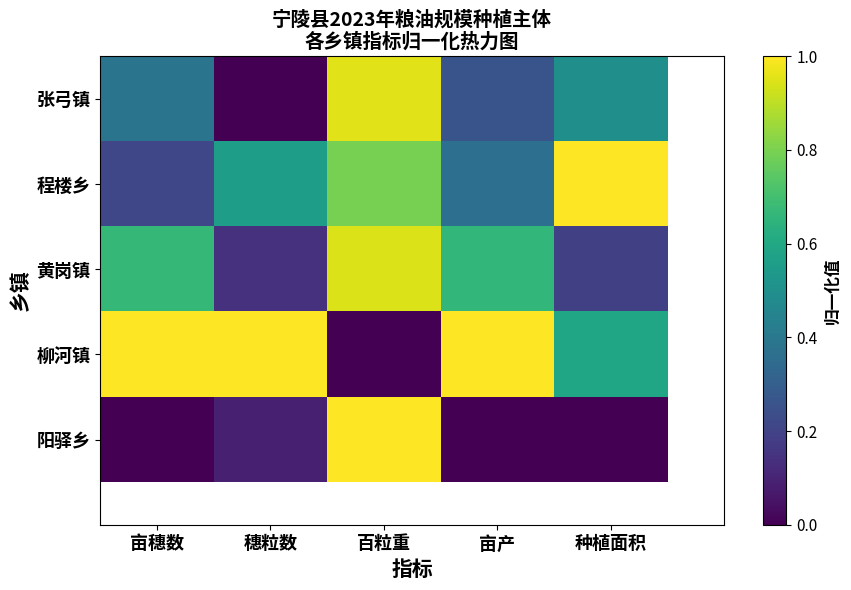

Is it true that 阳驿乡 equals 0.0 at 穗粒数?

False